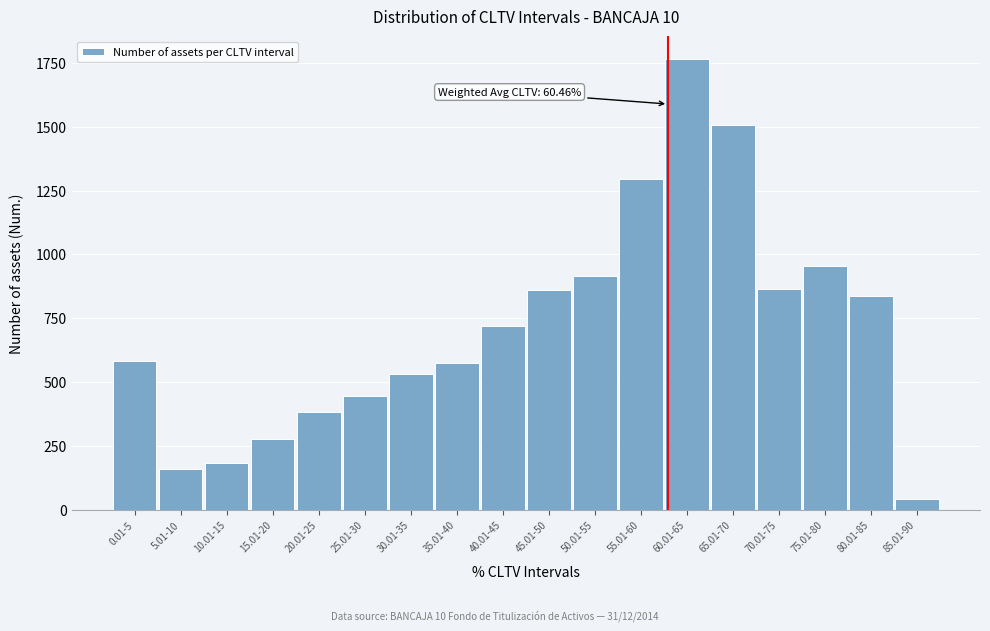

Between 85.01-90 and 50.01-55, which is larger?

50.01-55